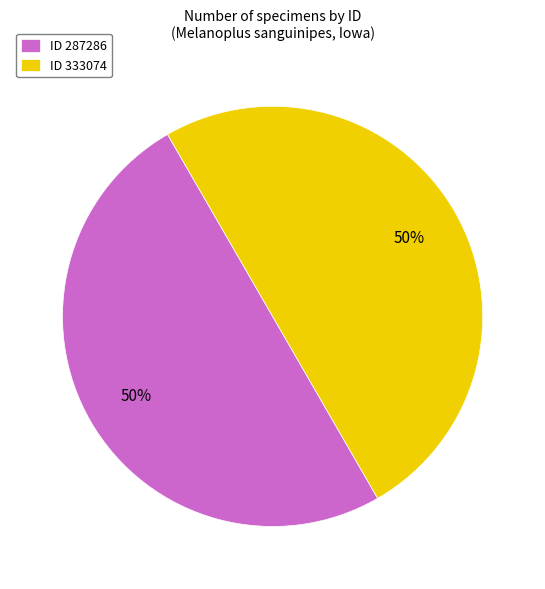

What percentage is the ID 287286 slice, to the nearest percent?

50%